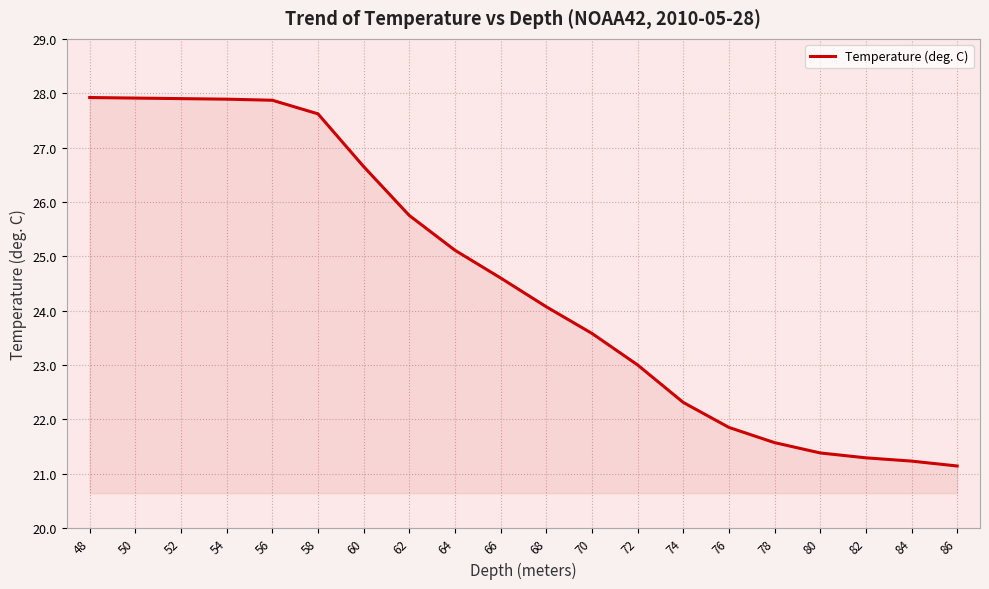

The chart shows a value of 7.7 at 60. True or false?

False